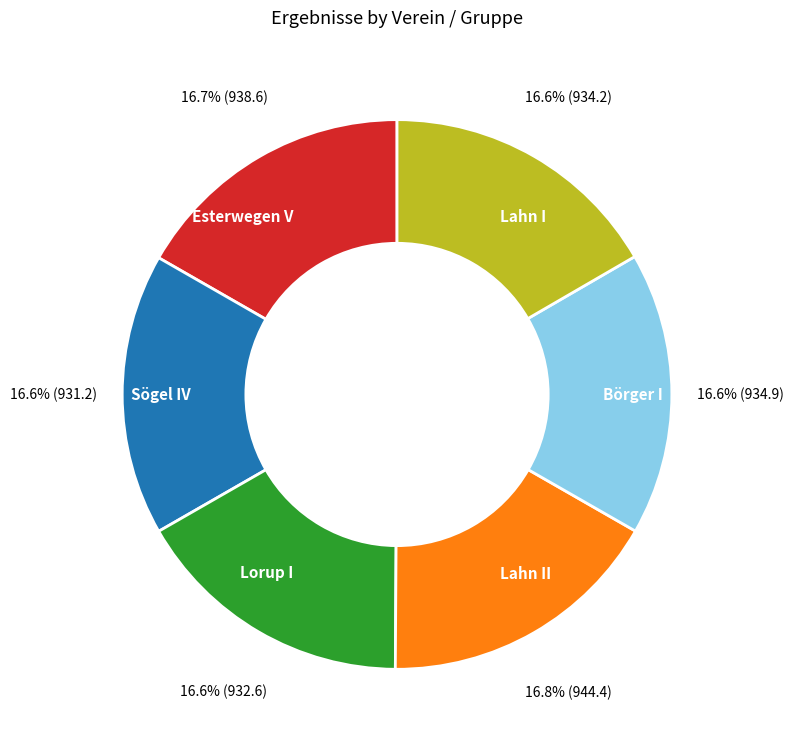

What is the ratio of the value at Börger I to the value at Lahn I?

1.0